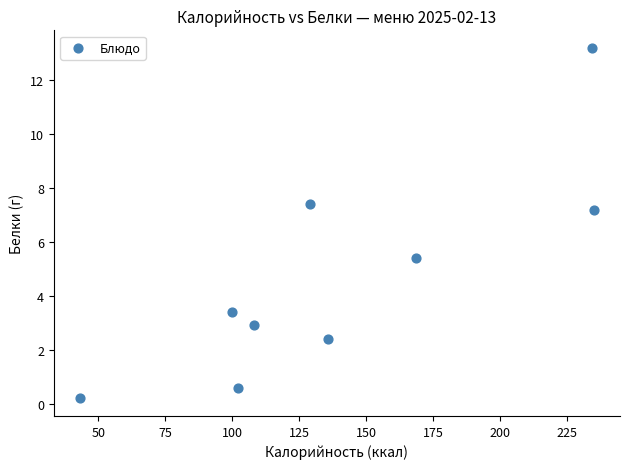

What is the average Y value?

4.8